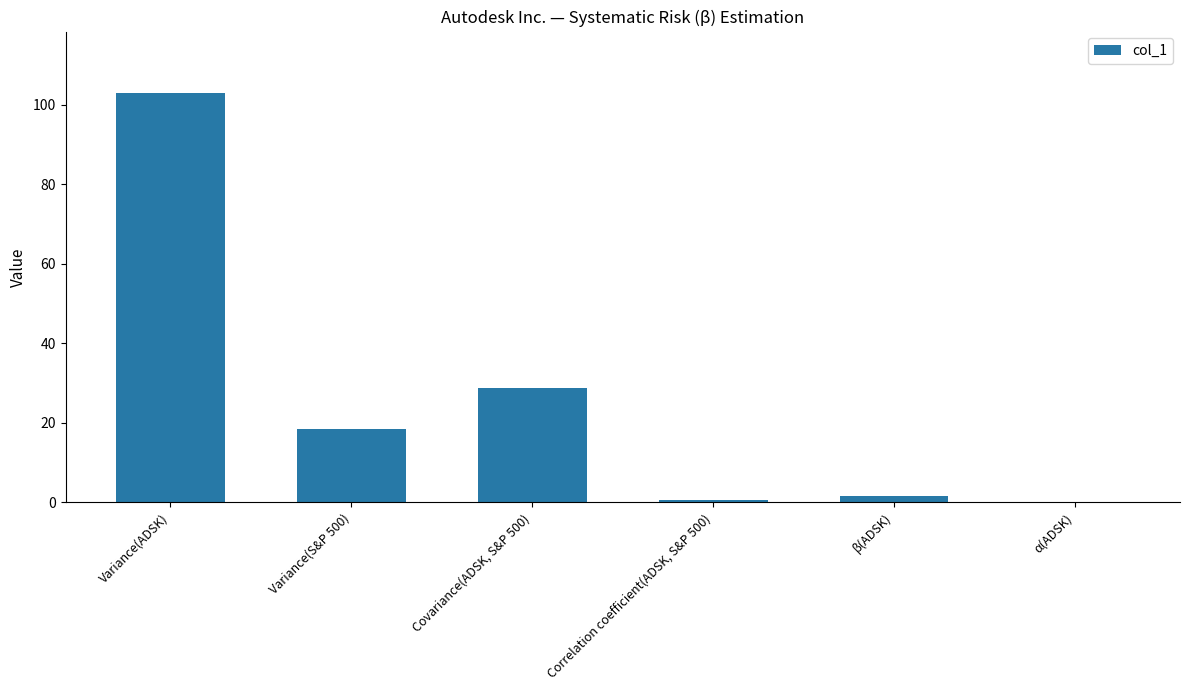

What is the sum of all values?

152.3